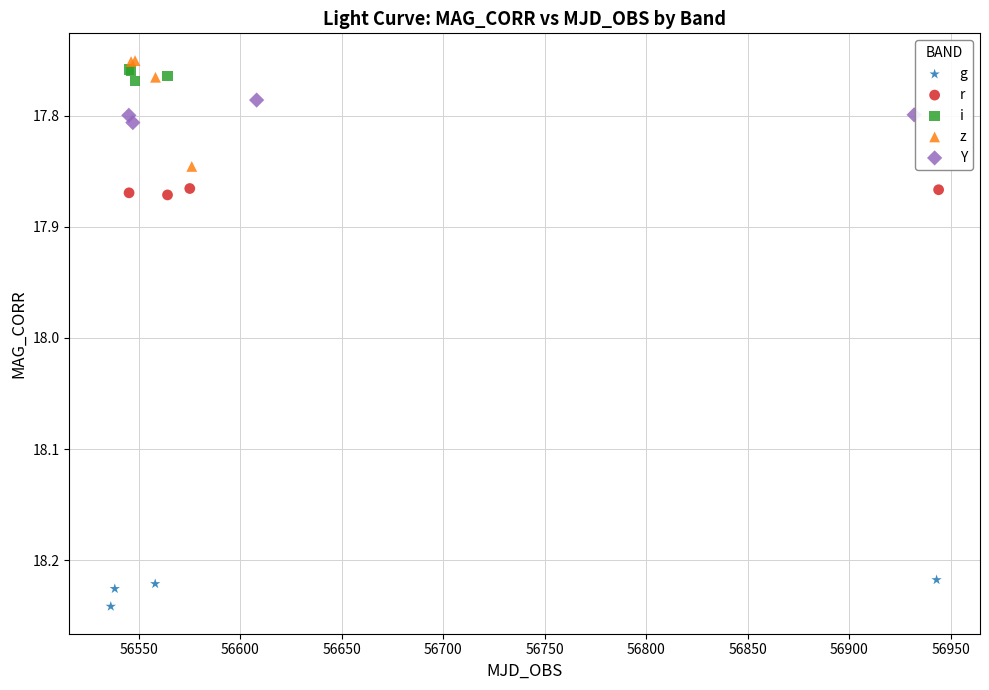

Which series reaches the maximum Y coordinate?

g